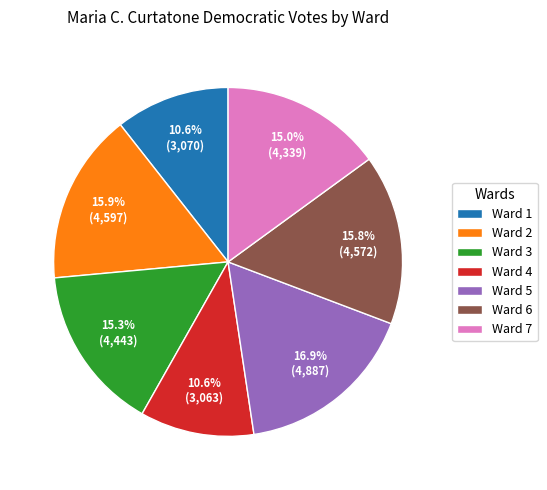

Which has a higher value, Ward 6 or Ward 7?

Ward 6